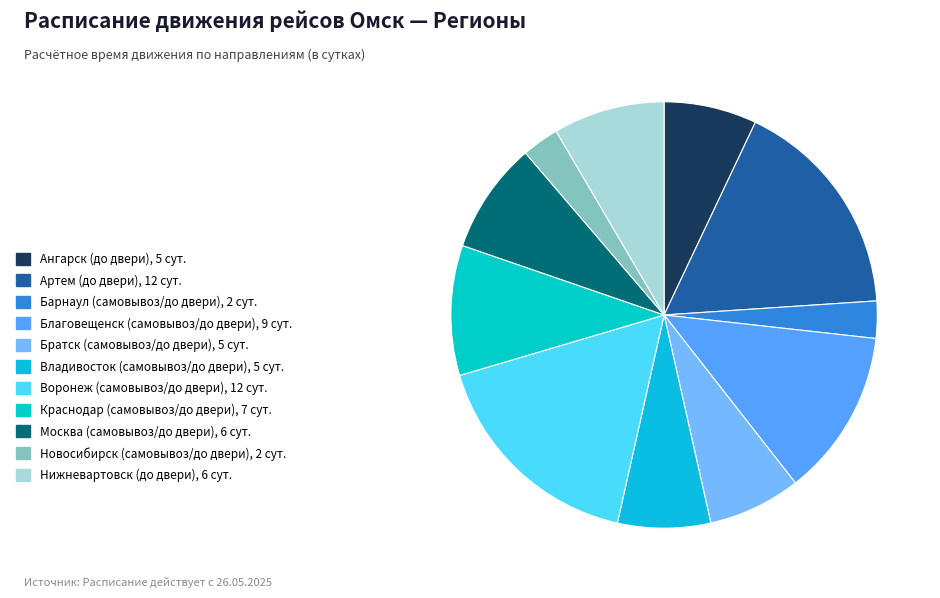

To the nearest percent, what is the average slice percentage?

9%